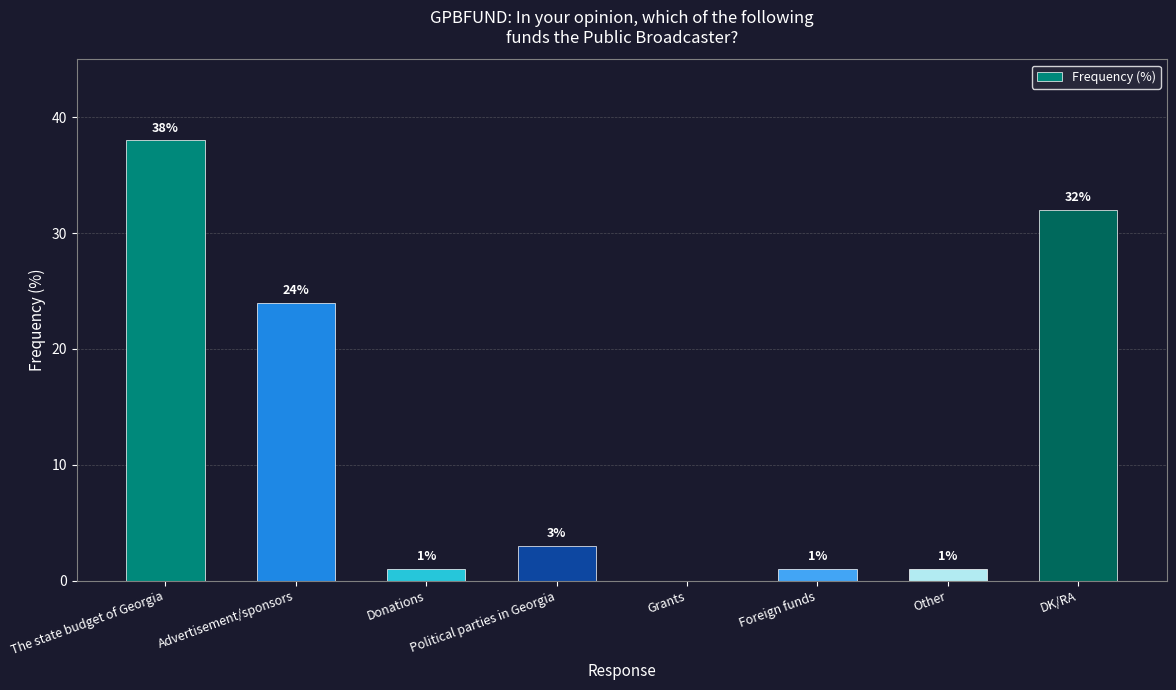

What is the sum of all values?

100